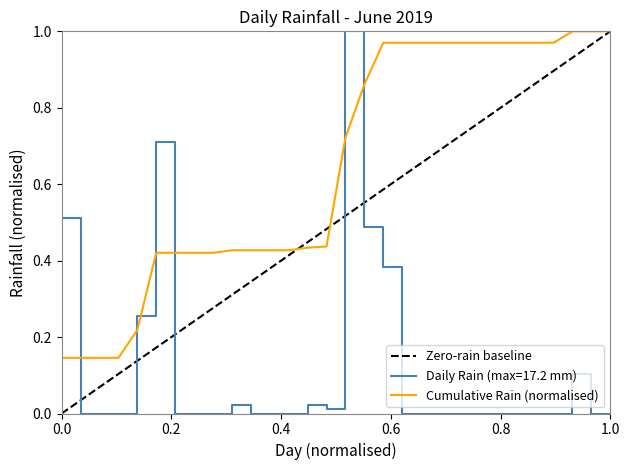

Reading right to left, list all the values displayed in this chart.

0.0	0.0	0.1	0.0	0.0	0.0	0.0	0.0	0.0	0.0	0.0	0.0	0.4	0.5	1.0	0.0	0.0	0.0	0.0	0.0	0.0	0.0	0.0	0.0	0.7	0.3	0.0	0.0	0.0	0.5